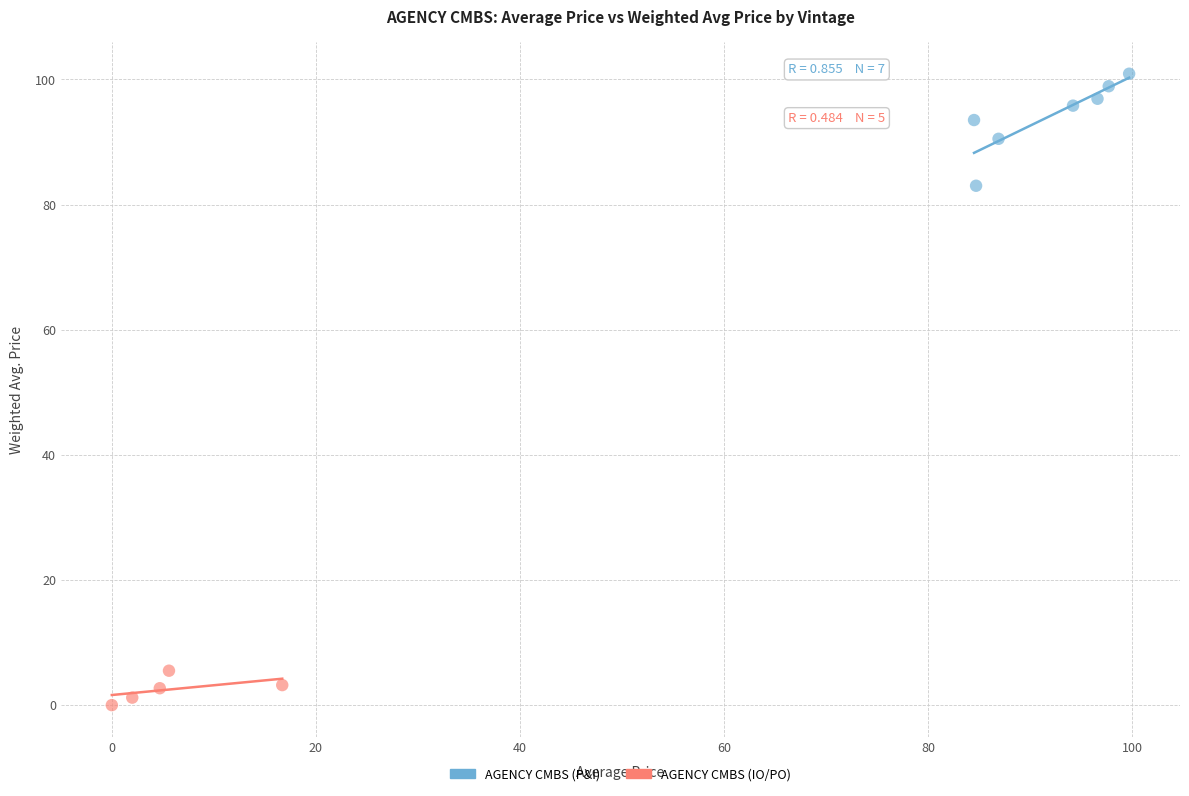

Which series contains the highest Y value?

AGENCY CMBS (P&I)